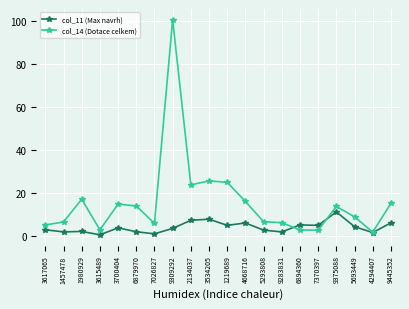

What is the total value across all series at 6894360?

8.1